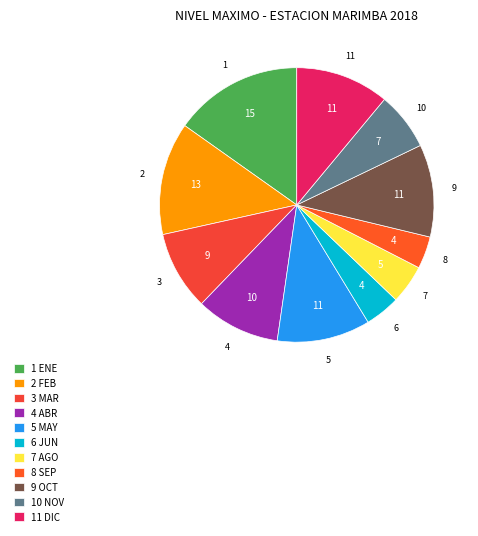

Rank the categories by value from lowest to highest.

SEP, JUN, AGO, NOV, MAR, ABR, OCT, MAY, DIC, FEB, ENE